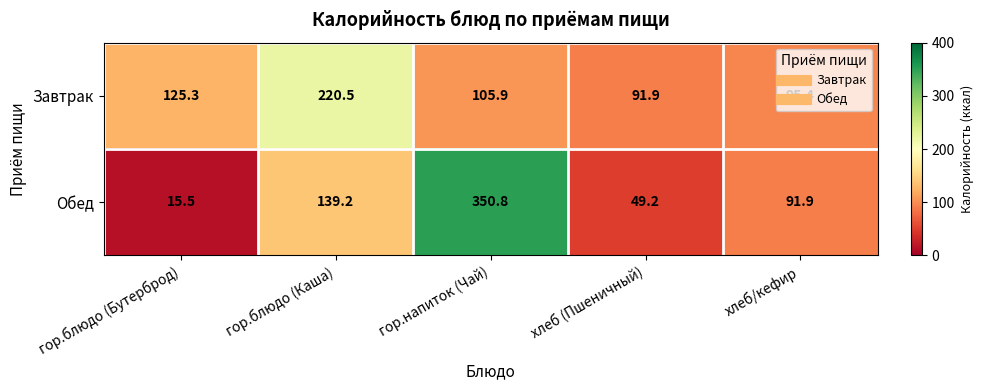

Rank the series by their average value, from lowest to highest.

Завтрак, Обед